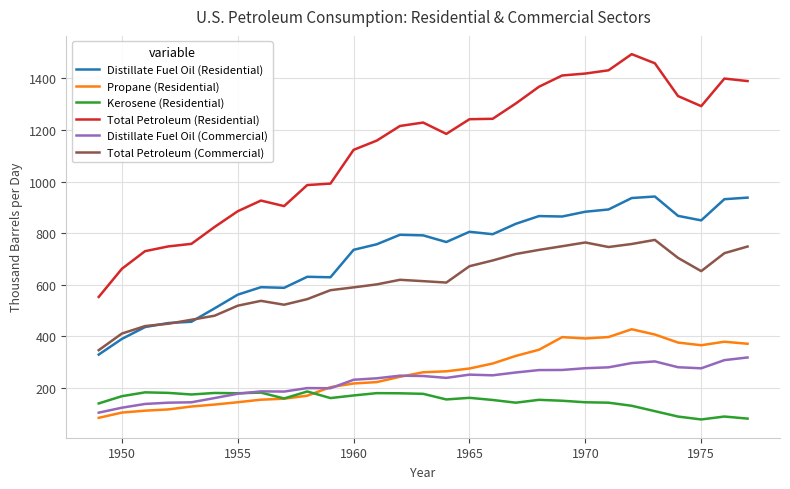

Which series has the widest spread of values?

Total Petroleum (Residential)